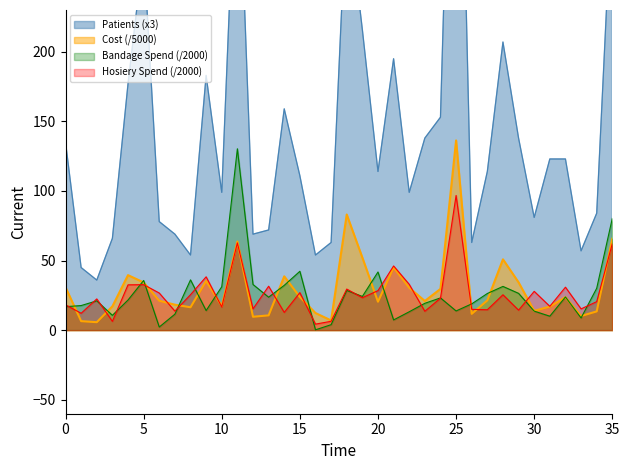

What is the total value across all series at 24?

228.9